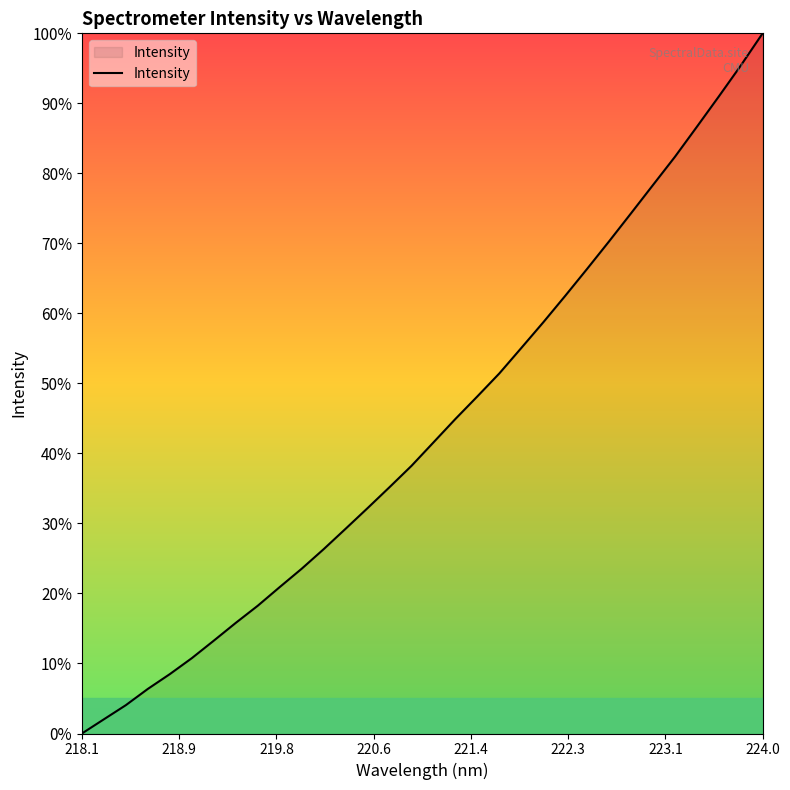

What is the maximum value shown in the chart?

100.0